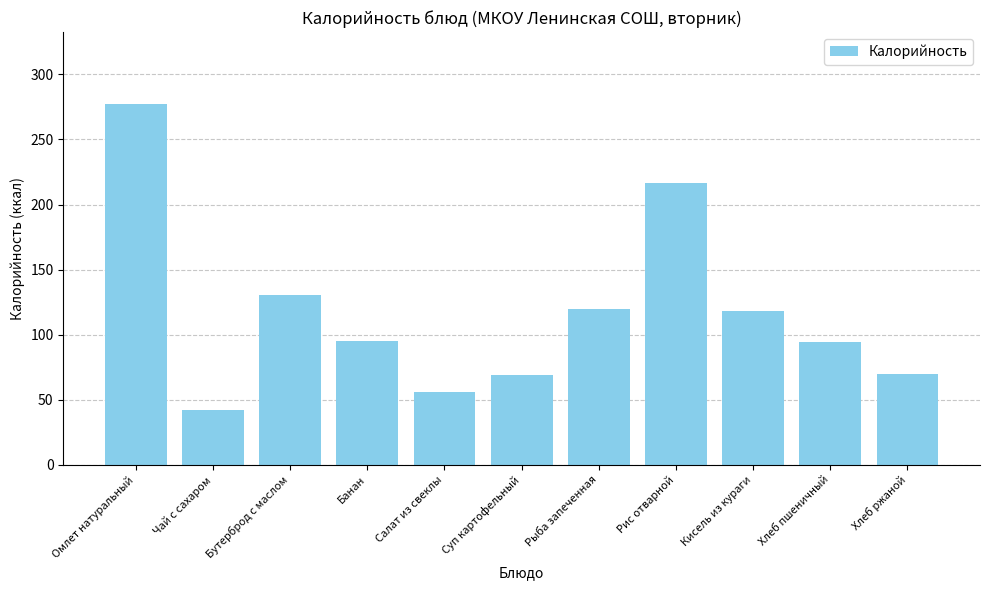

Read the value at Хлеб пшеничный.

94.0